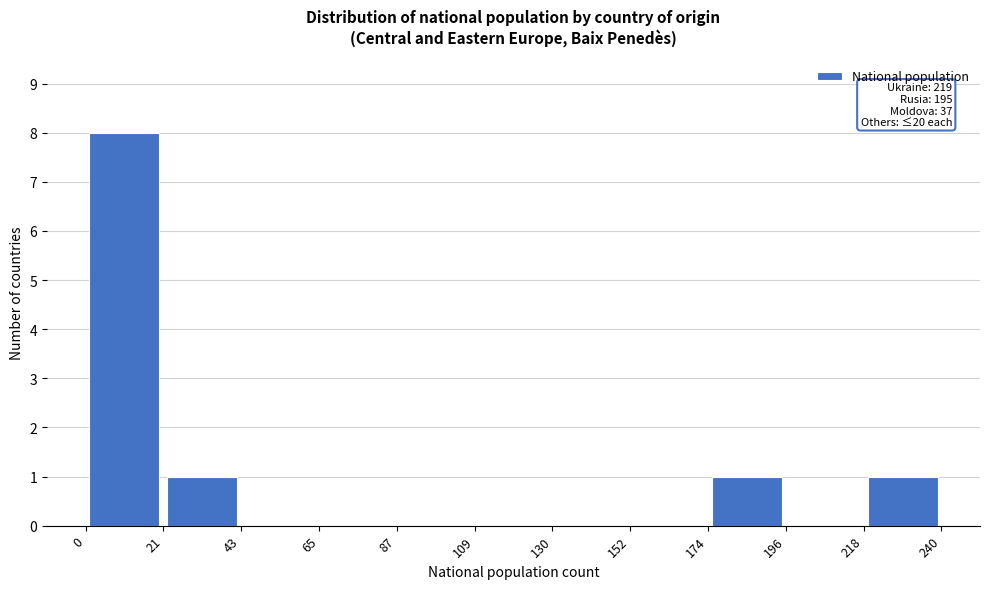

Over which range of the x-axis is the bar tallest?

0 to 21